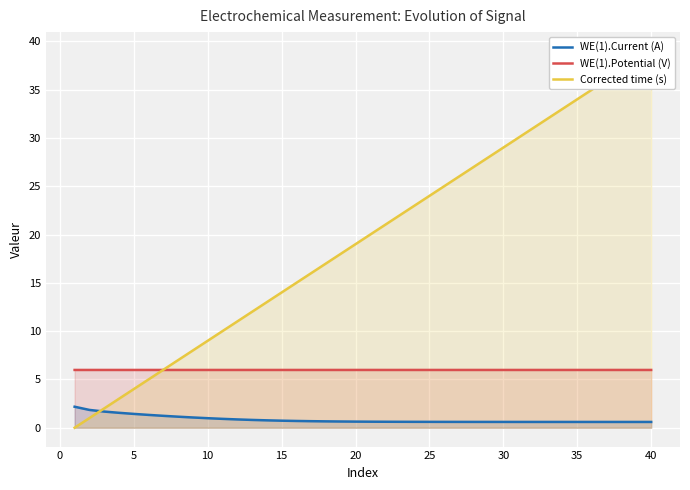

What is the highest value of the WE(1).Potential (V) series?

6.0